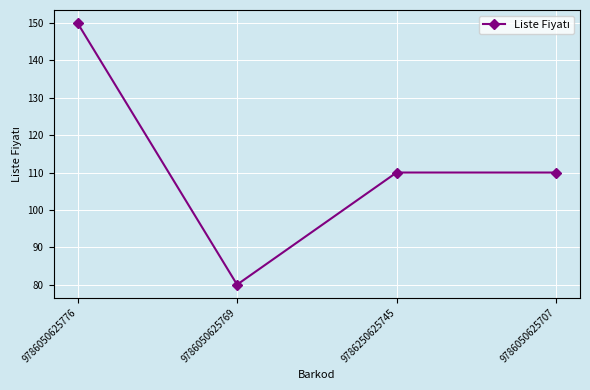

What is the difference between the values at 9786250625745 and 9786050625769?

30